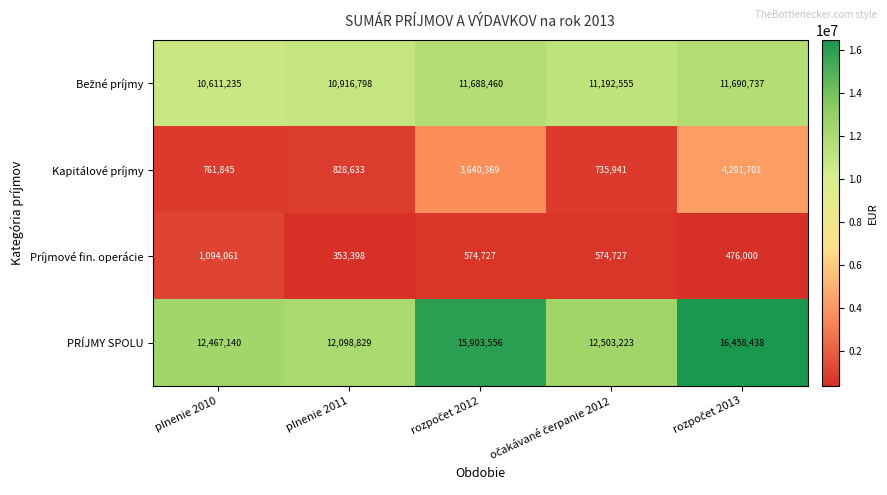

How many series are shown in this chart?

4